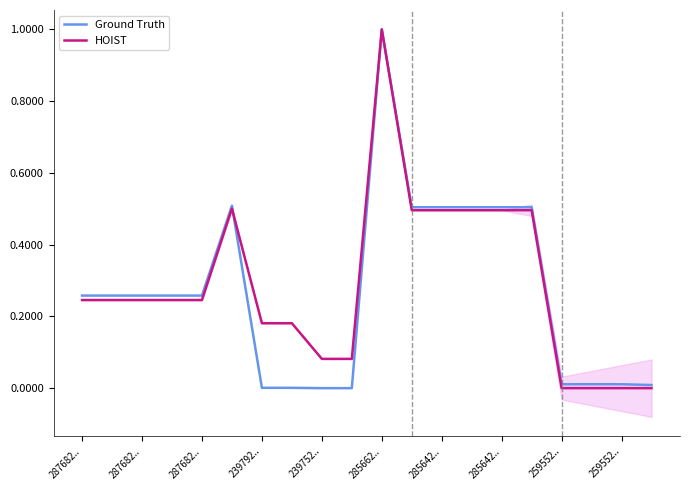

Which series has the widest spread of values?

Ground Truth